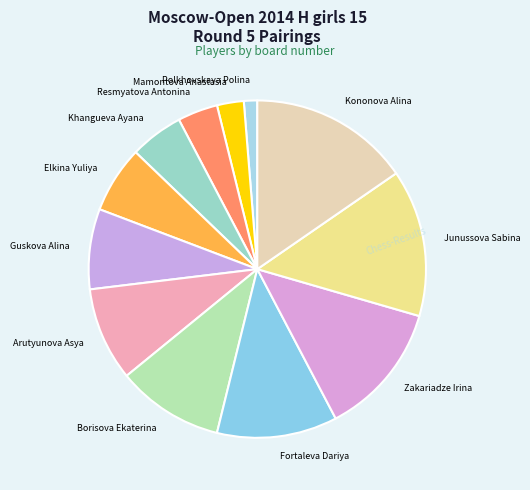

Which has a higher value, Kononova Alina or Zakariadze Irina?

Kononova Alina